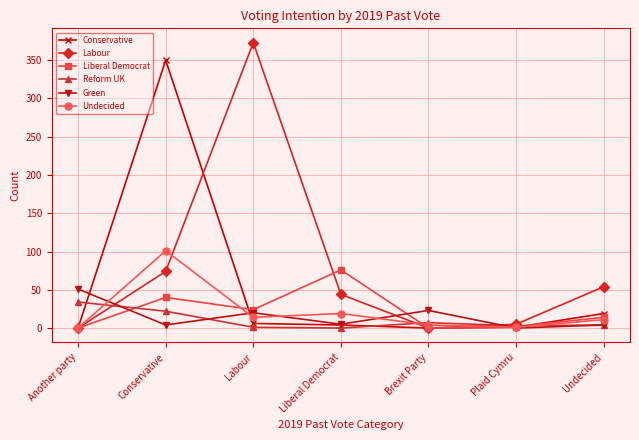

What is the spread (max minus min) of values at Undecided?

50